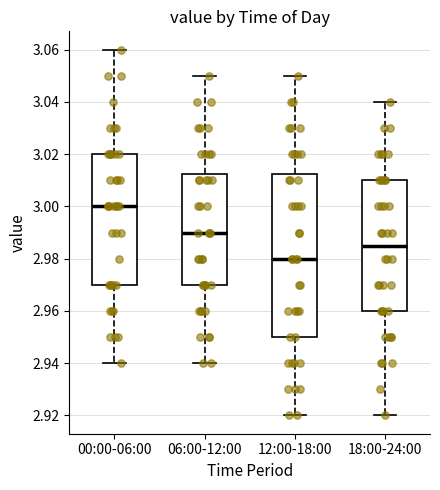

Reading left to right, transcribe this box plot: for each box, give where its median line is, the range the box spans, and where its two whiskers end, as read against the y-axis. The values are not printed on the chart, so give them approximately, as read against the axis.

00:00-06:00: median 3.000, box 2.970 to 3.020, whiskers 2.940 to 3.060
06:00-12:00: median 2.990, box 2.970 to 3.012, whiskers 2.940 to 3.050
12:00-18:00: median 2.980, box 2.950 to 3.012, whiskers 2.920 to 3.050
18:00-24:00: median 2.986, box 2.960 to 3.010, whiskers 2.920 to 3.040